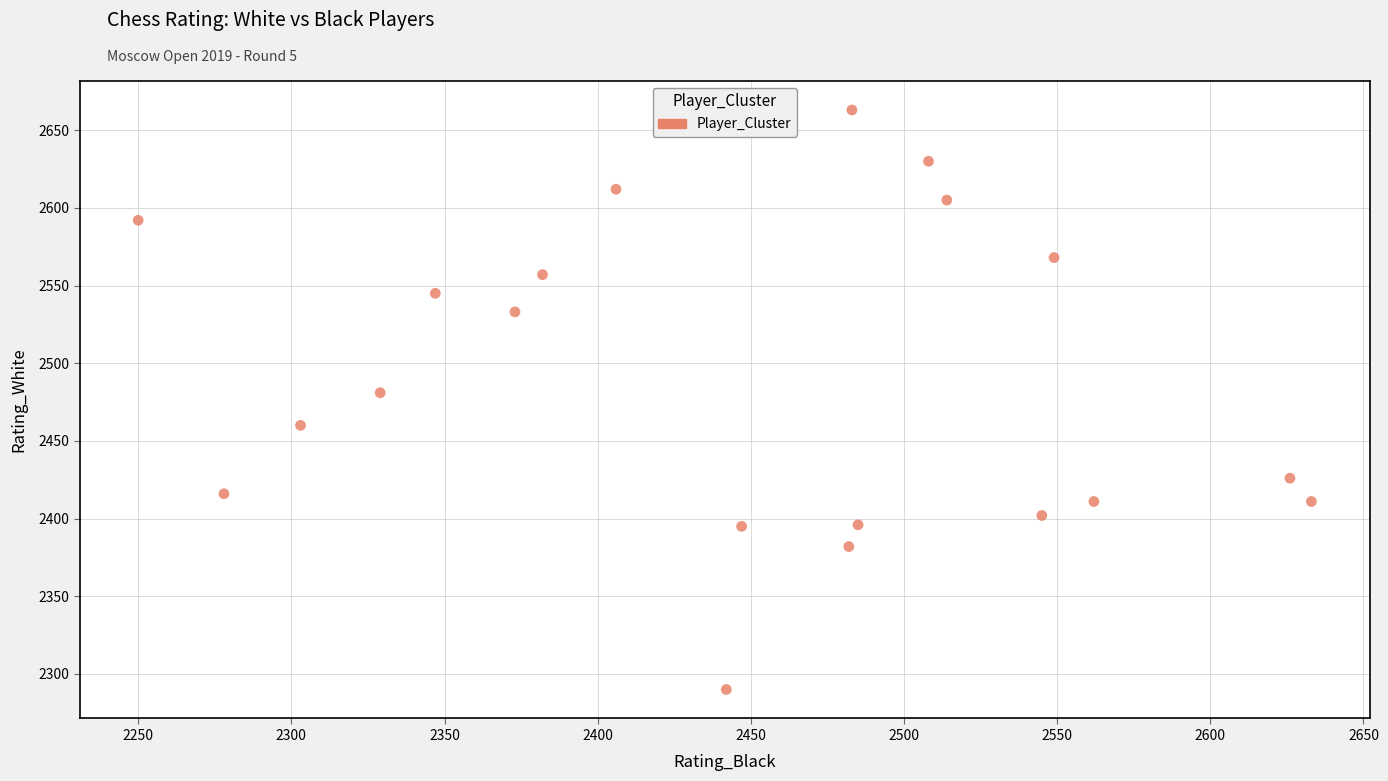

What is the range of X values (max minus min)?

383